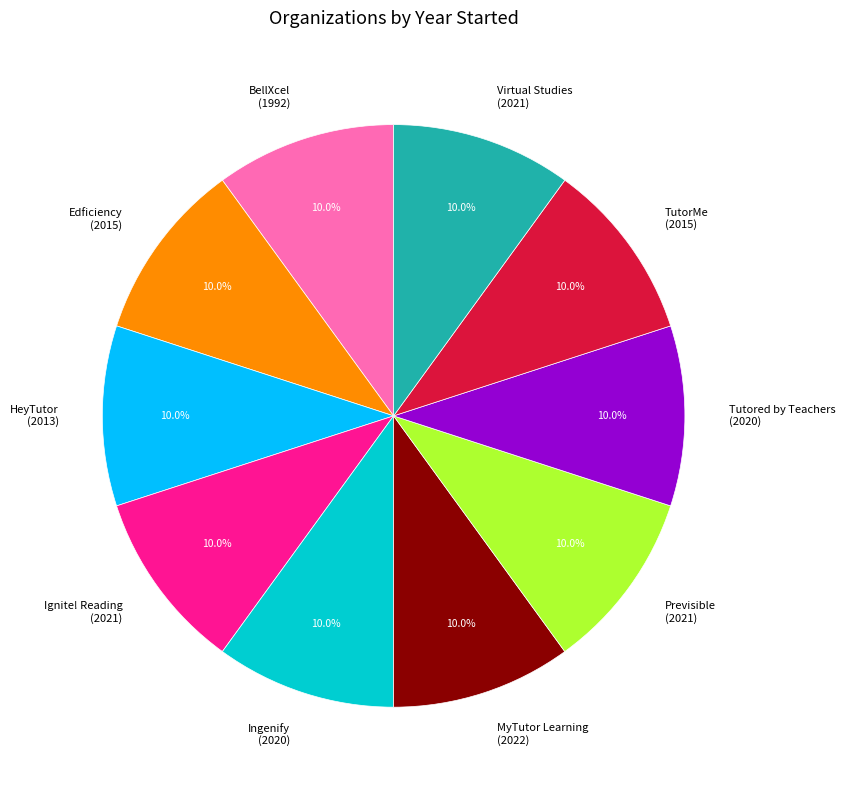

To the nearest percent, what portion does Virtual Studies represent?

10%